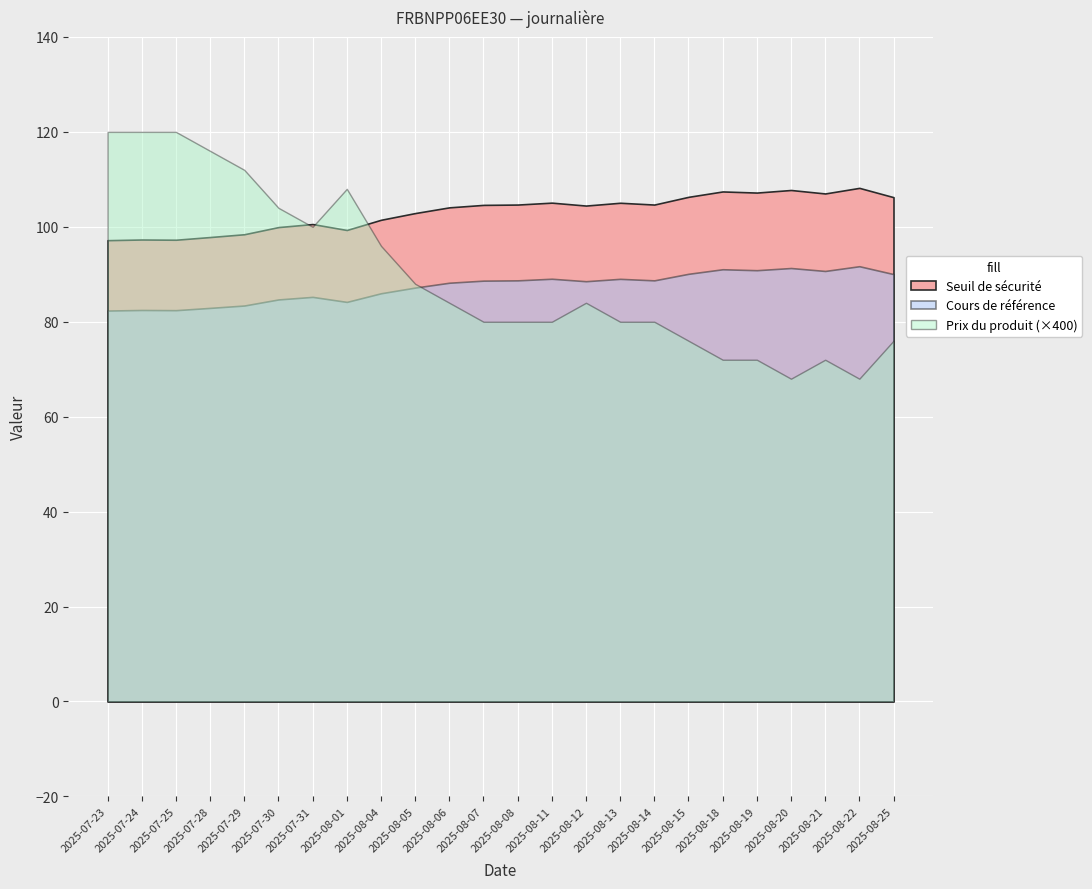

Is the value of Prix du produit at 2025-08-06 greater than the value of Cours de référence at 2025-07-25?

No